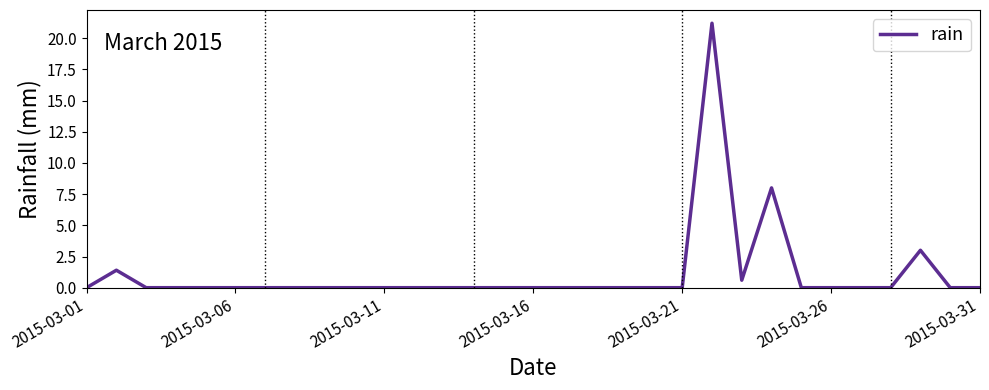

Reading left to right, what are all the values shown in this chart?

0.0	1.4	0.0	0.0	0.0	0.0	0.0	0.0	0.0	0.0	0.0	0.0	0.0	0.0	0.0	0.0	0.0	0.0	0.0	0.0	0.0	21.2	0.6	8.0	0.0	0.0	0.0	0.0	3.0	0.0	0.0